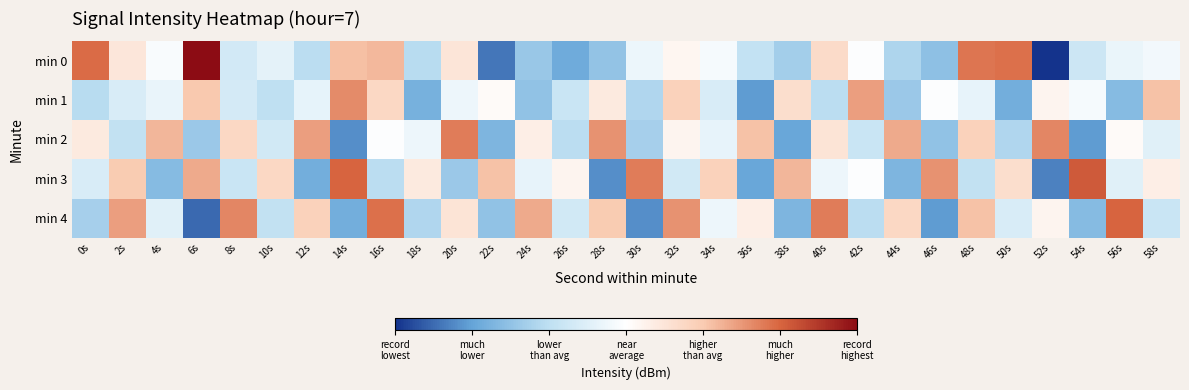

At which category does the chart reach its peak across all series?

6s